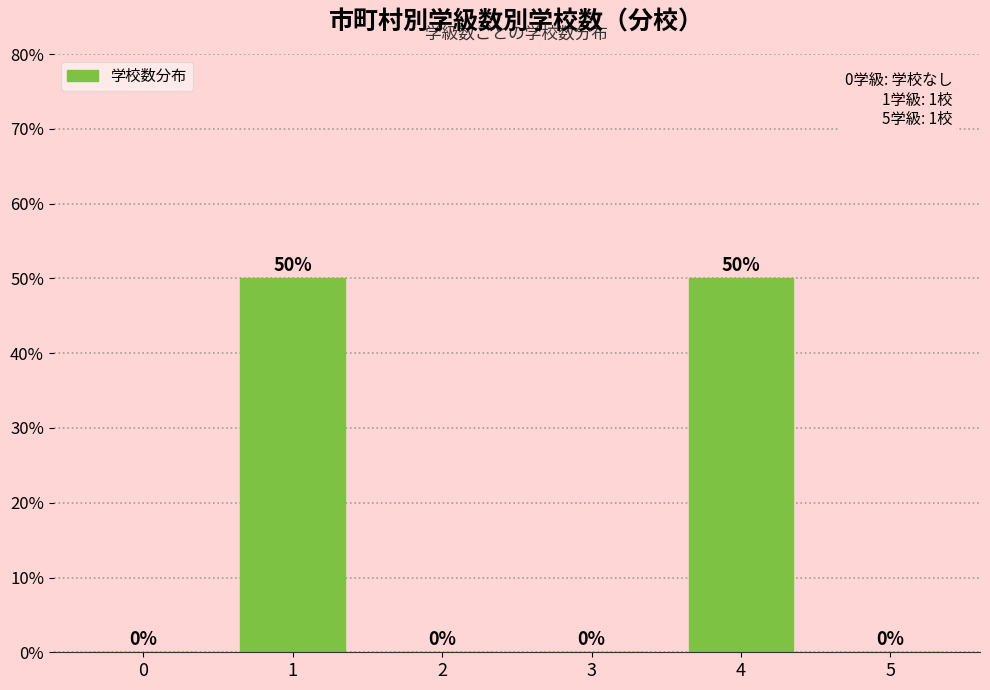

Reading left to right, list all the values displayed in this chart.

0=0	1=50	2=0	3=0	4=50	5=0